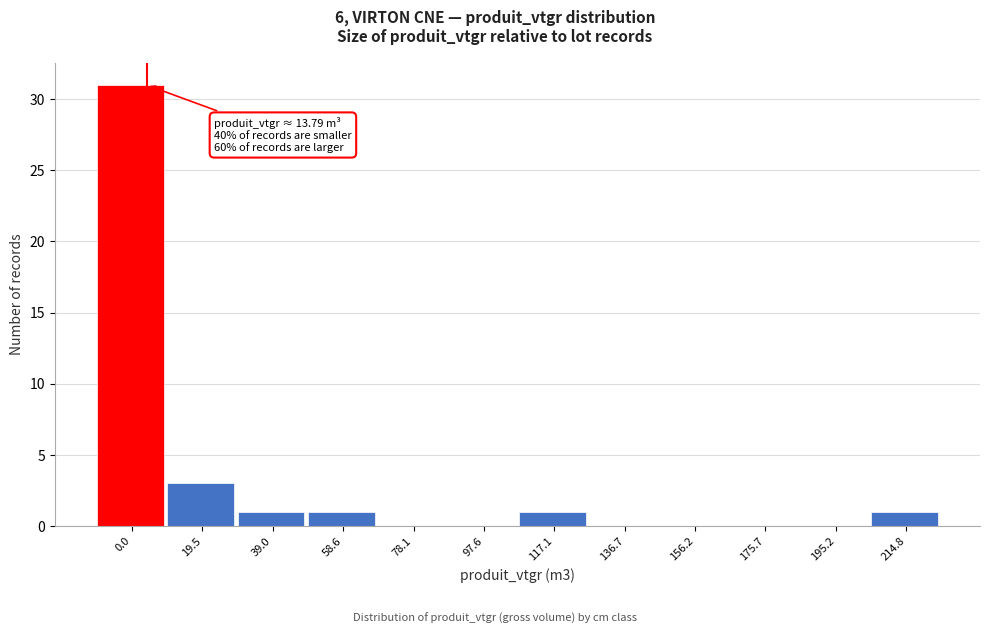

Reading left to right, transcribe all the data shown in this chart.

0.0=31	19.5=3	39.0=1	58.6=1	78.1=0	97.6=0	117.1=1	136.7=0	156.2=0	175.7=0	195.2=0	214.8=1